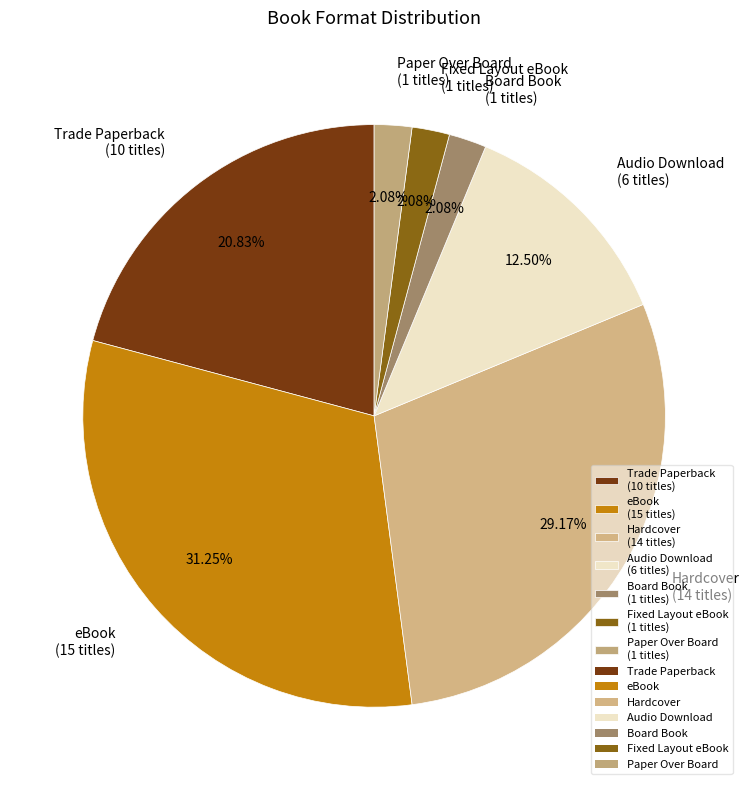

Between eBook (15 titles) and Fixed Layout eBook (1 titles), which is larger?

eBook (15 titles)